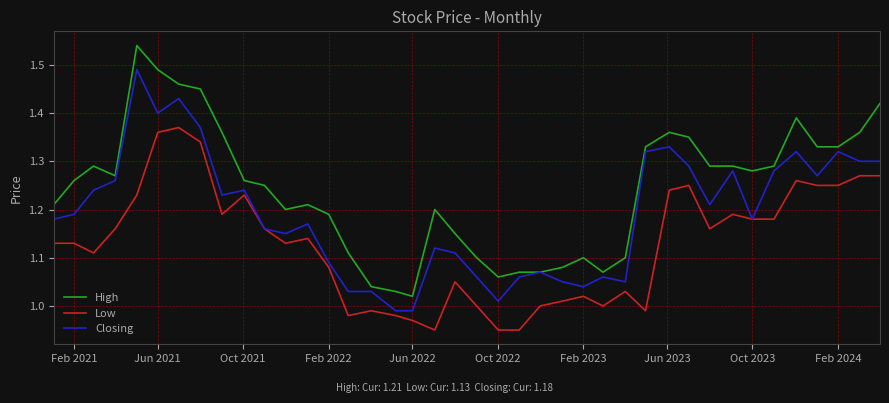

True or false: High and Low cross at least once.

False